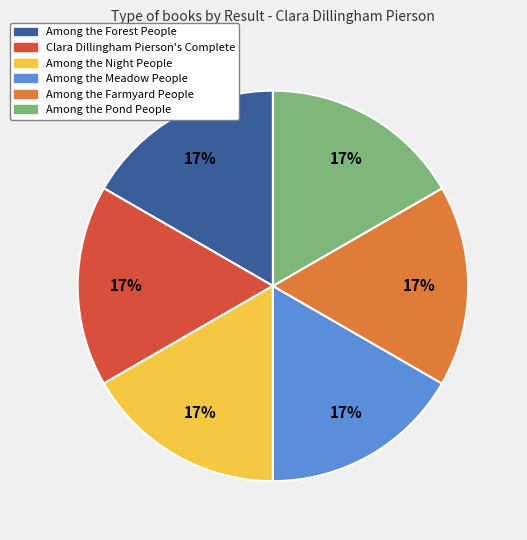

What is the ratio of the value at Among the Night People to the value at Among the Pond People?

1.0